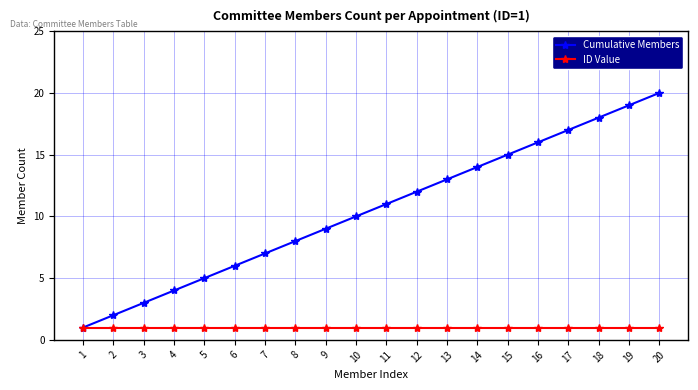

Which series has the largest range (max minus min)?

Cumulative Members